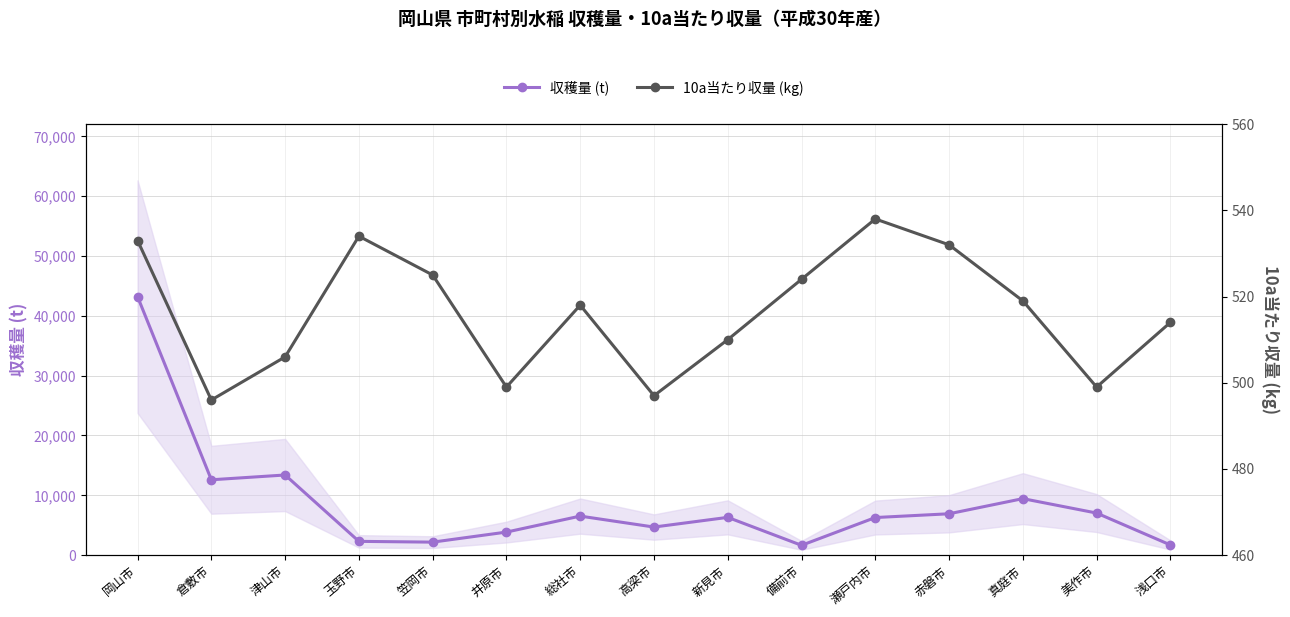

What is the value of the 10a当たり収量 (kg) point at the 6th from the left?

499